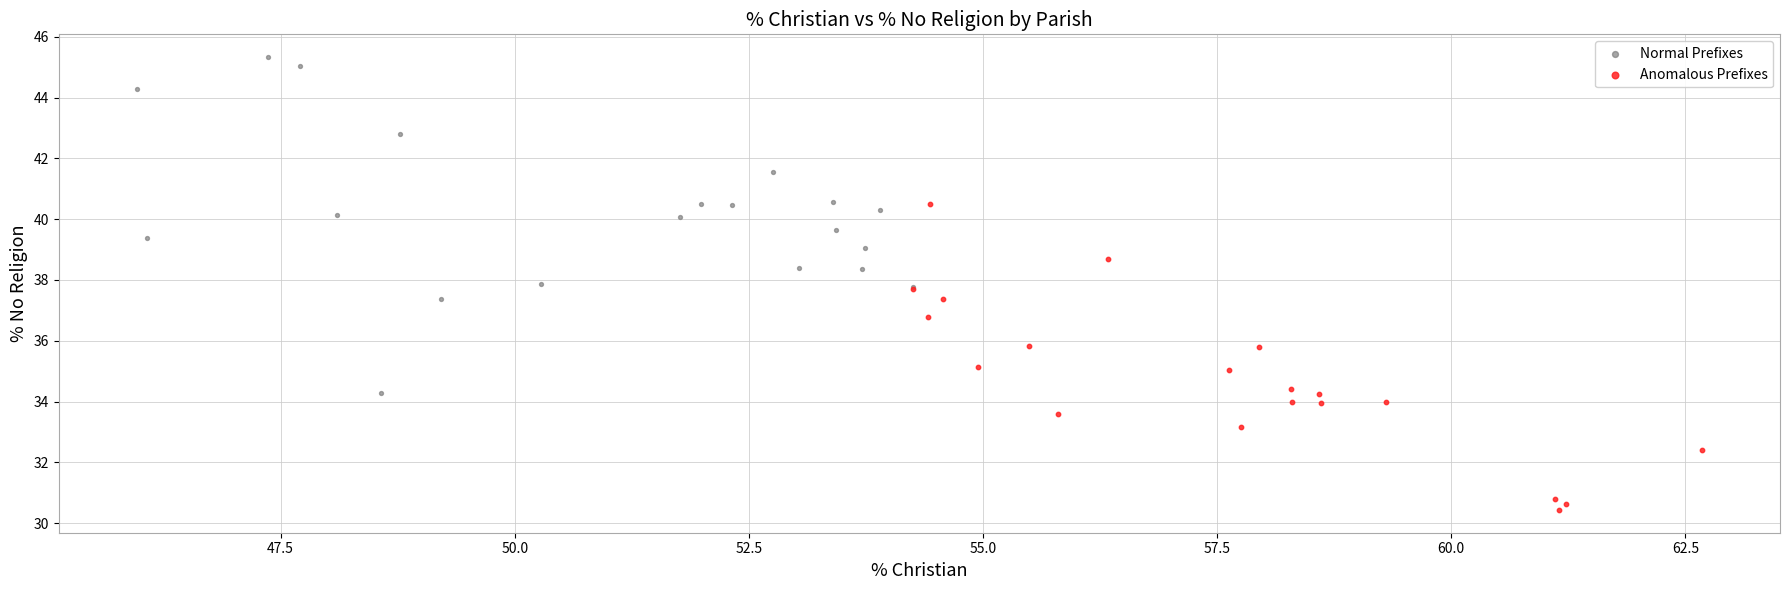

Which series reaches the minimum Y coordinate?

Anomalous Prefixes